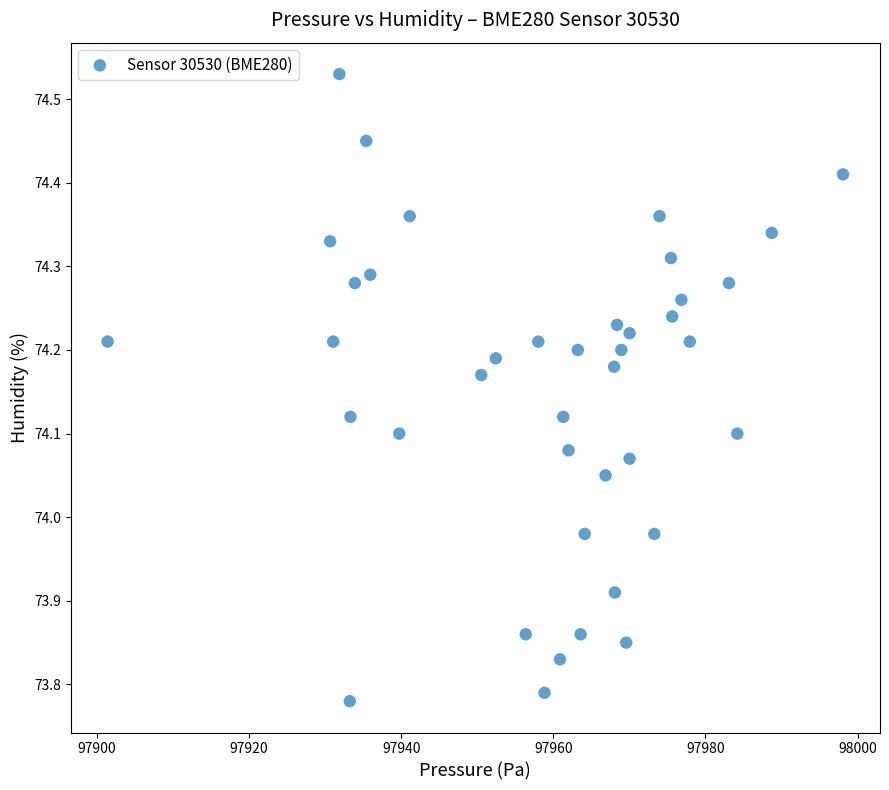

What is the range of X values (max minus min)?

96.7